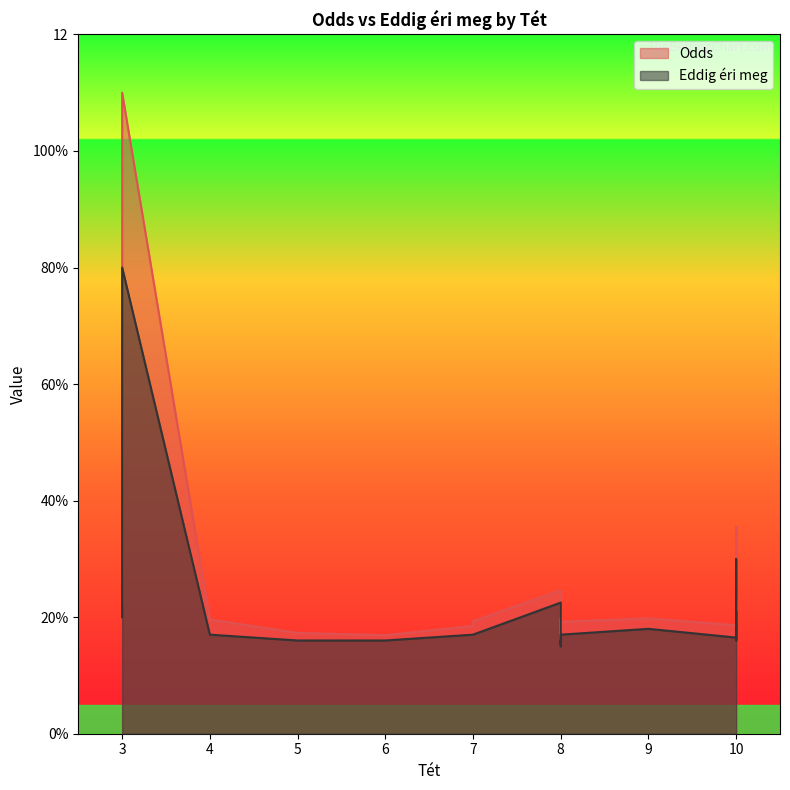

Is the value of Eddig éri meg at 7 greater than the value of Odds at 8?

No